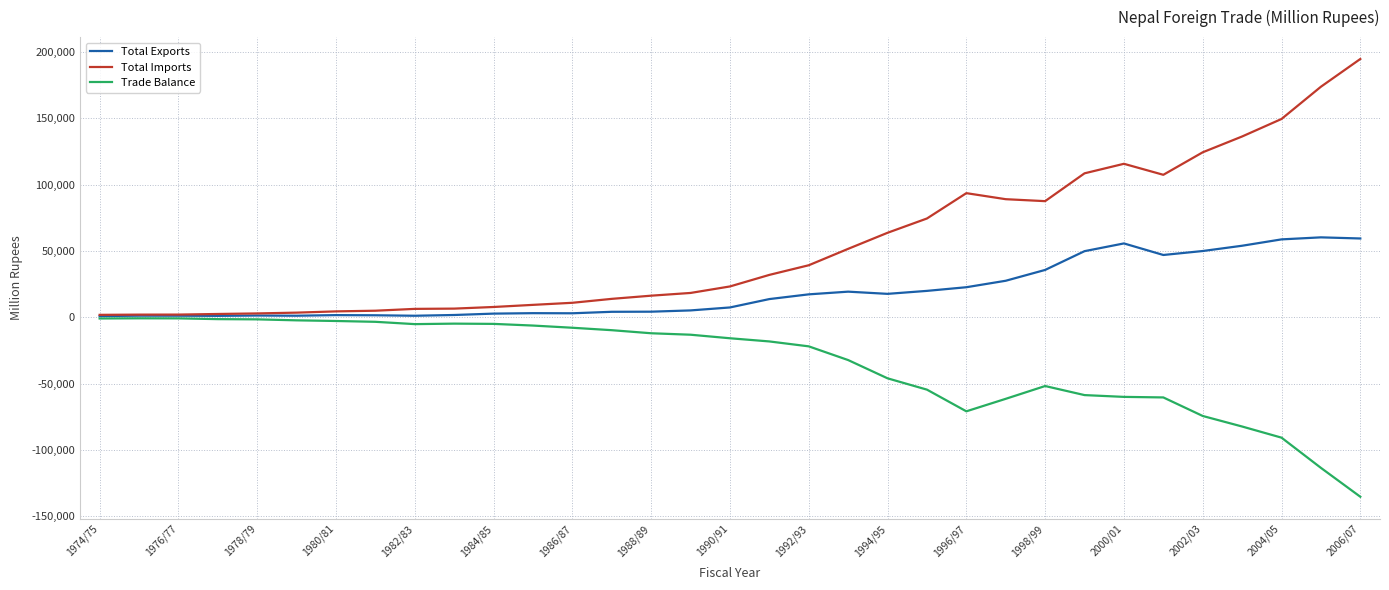

Rank the series by their average value, from highest to lowest.

Total Imports, Total Exports, Trade Balance